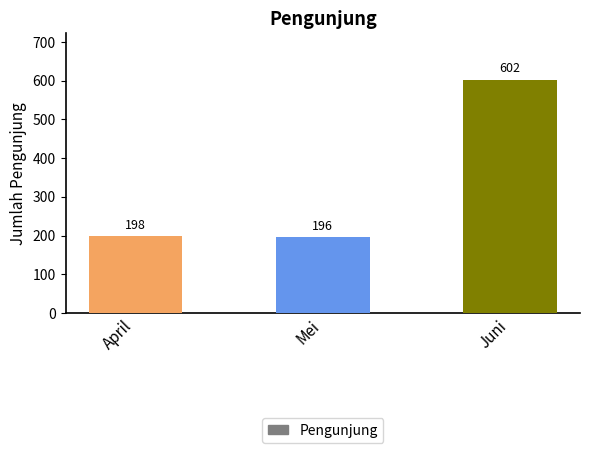

List the labels in order of value, smallest first.

Mei, April, Juni